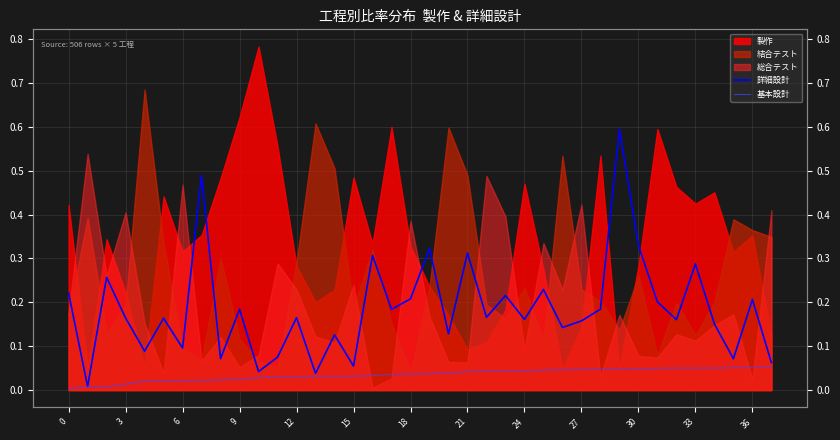

How many categories are shown in the chart?

38